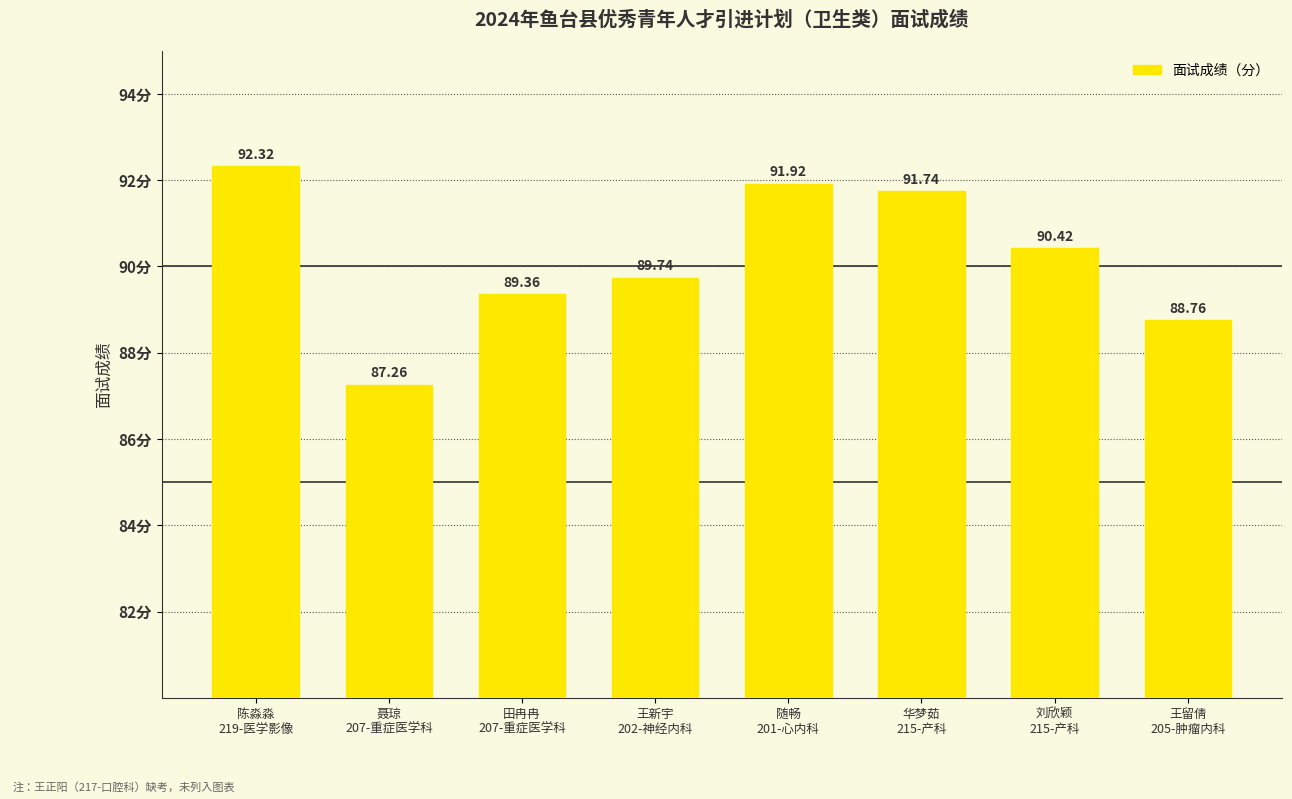

List the labels in order of value, smallest first.

聂琼
207-重症医学科, 王留倩
205-肿瘤内科, 田冉冉
207-重症医学科, 王新宇
202-神经内科, 刘欣颖
215-产科, 华梦茹
215-产科, 随畅
201-心内科, 陈淼淼
219-医学影像